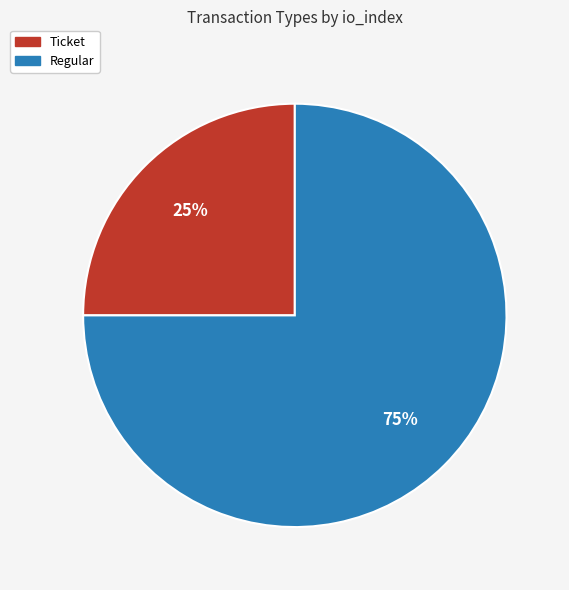

Which category has the smallest portion of the pie?

Ticket